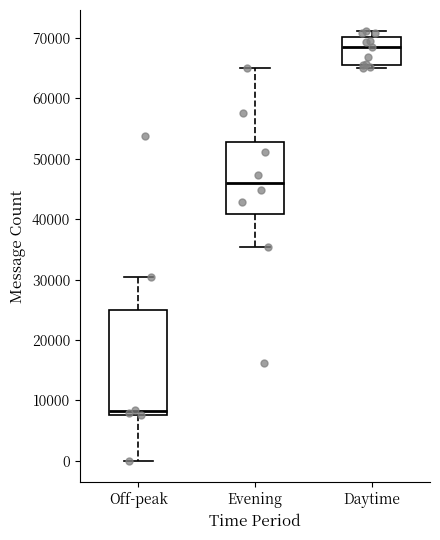

Which box's median line is the lowest?

Off-peak